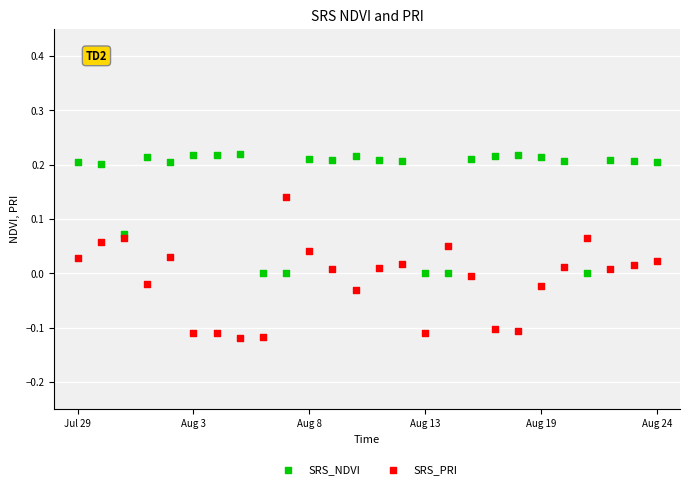

Which series contains the lowest Y value?

SRS_PRI